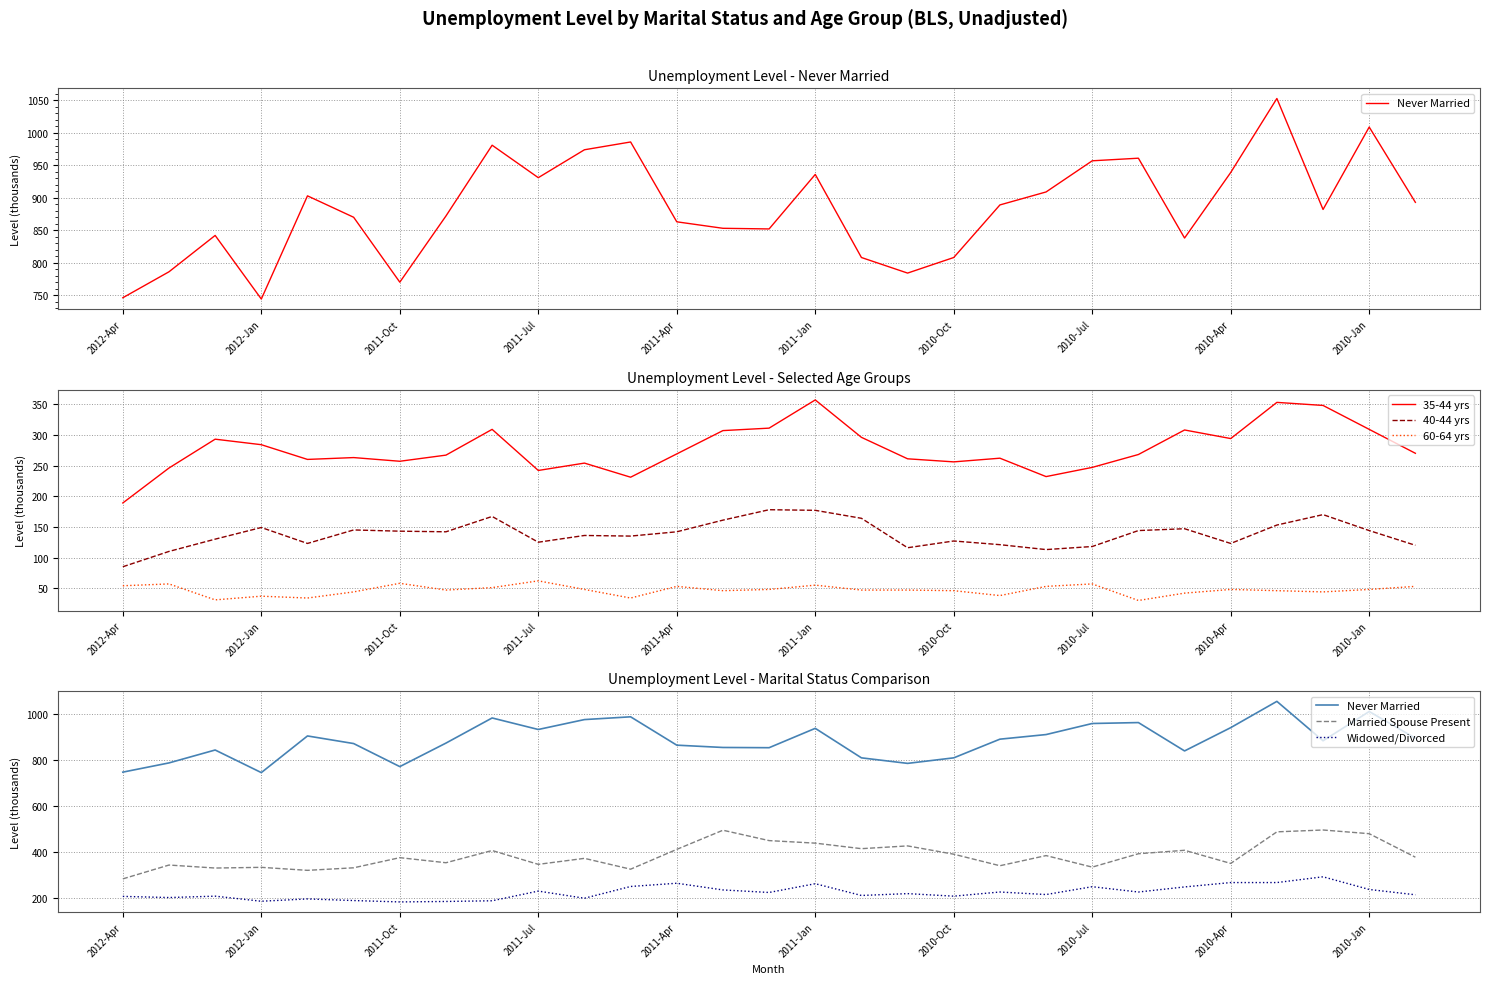

The value of 35-44 yrs at 2011-Oct is 92. True or false?

False